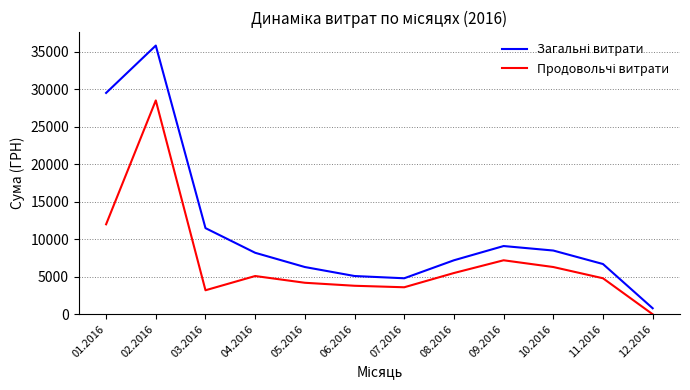

What is the difference between the highest and lowest values at 07.2016?

1200.0